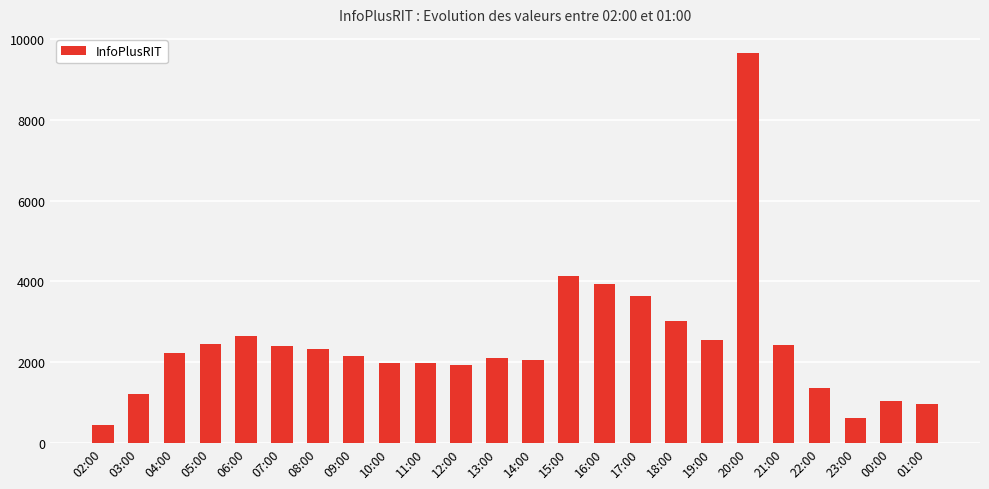

What is the difference between the maximum and minimum values?

9208